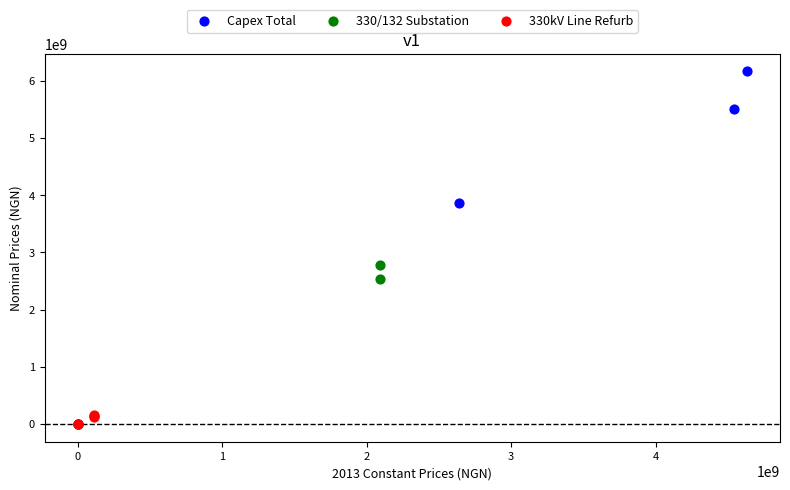

Which series contains the highest Y value?

Capex Total